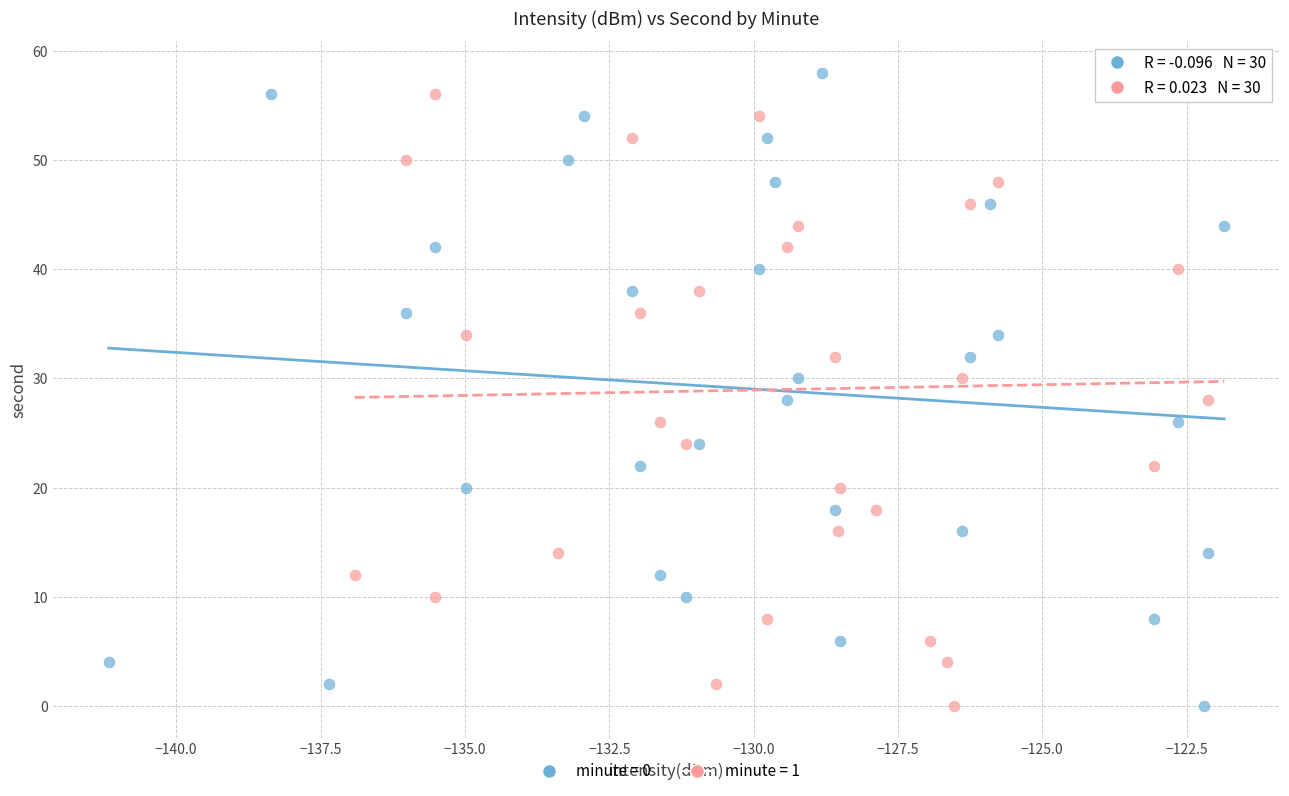

What are all the series names shown in the legend?

minute = 0, minute = 1